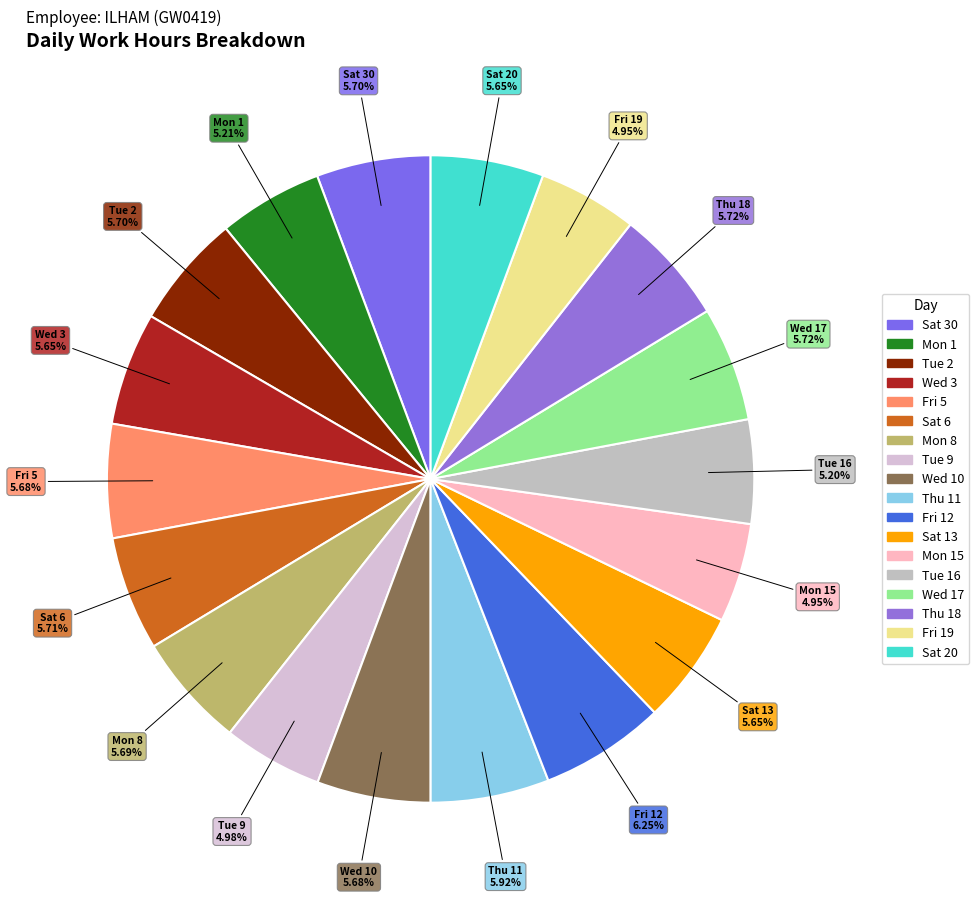

Combined, do Wed 17 and Thu 11 account for over 50%?

No